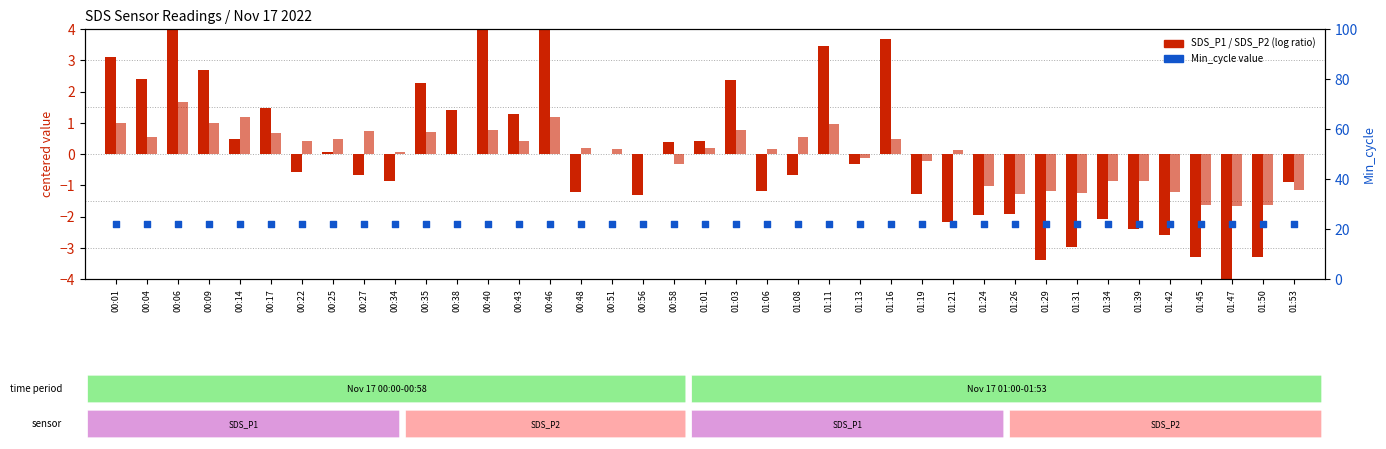

Which series has the largest total across all categories?

Min_cycle (percentile)